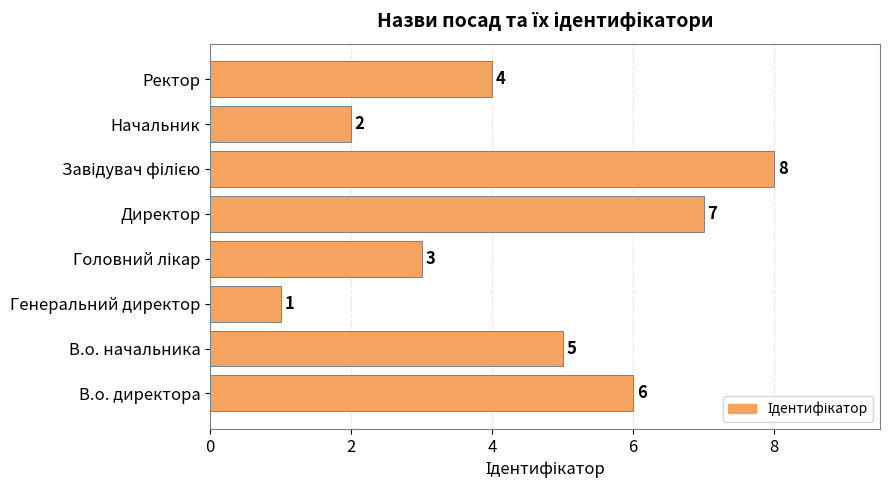

What is the sum of the values at Генеральний директор and Директор?

8